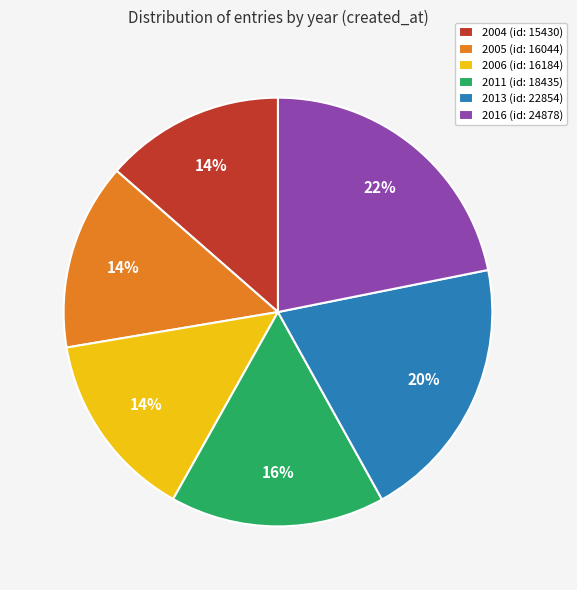

What is the ratio of the value at 2013 to the value at 2005?

1.4